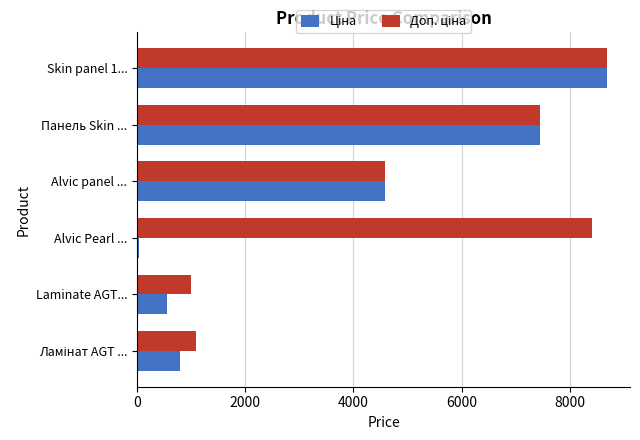

At which category is the sum across all series the highest?

Skin panel 1...